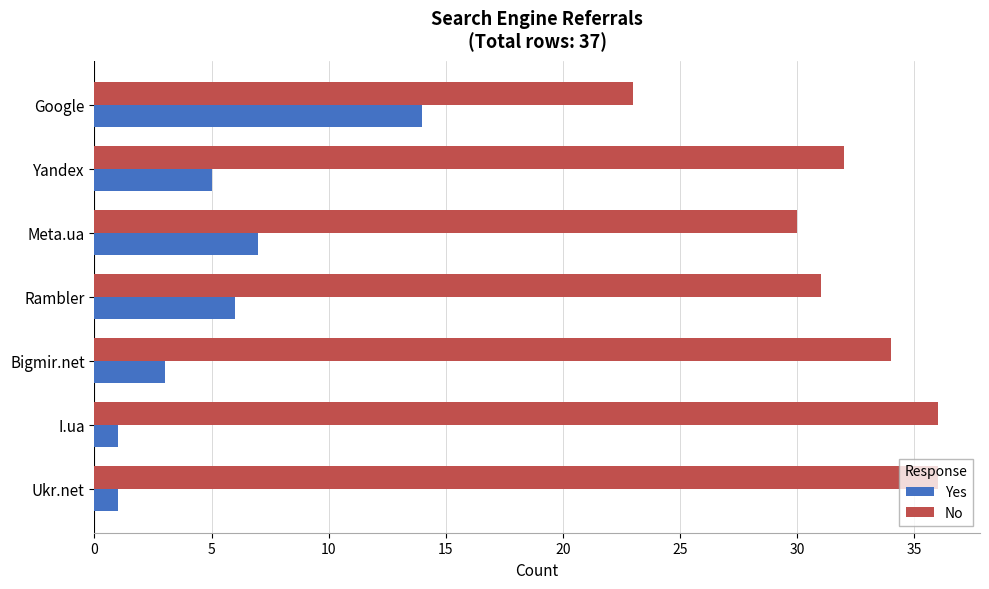

At which label is No closest to 29?

Meta.ua